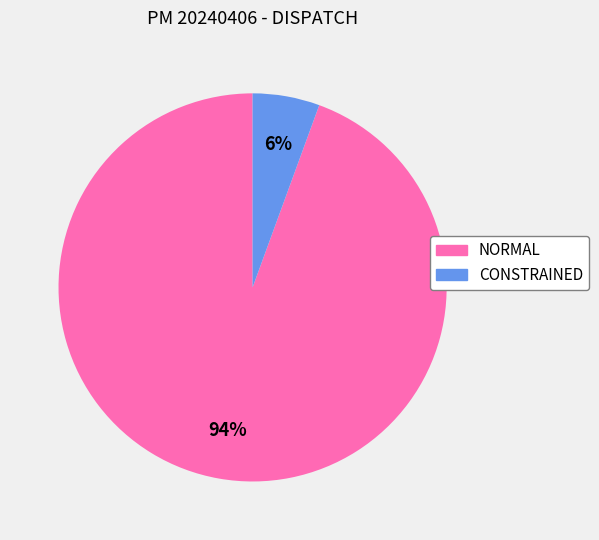

Which slice is the smallest?

CONSTRAINED